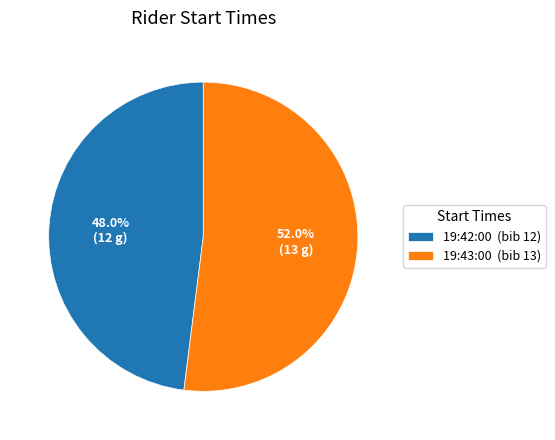

The 19:42:00 slice represents 36% of the pie. True or false?

False